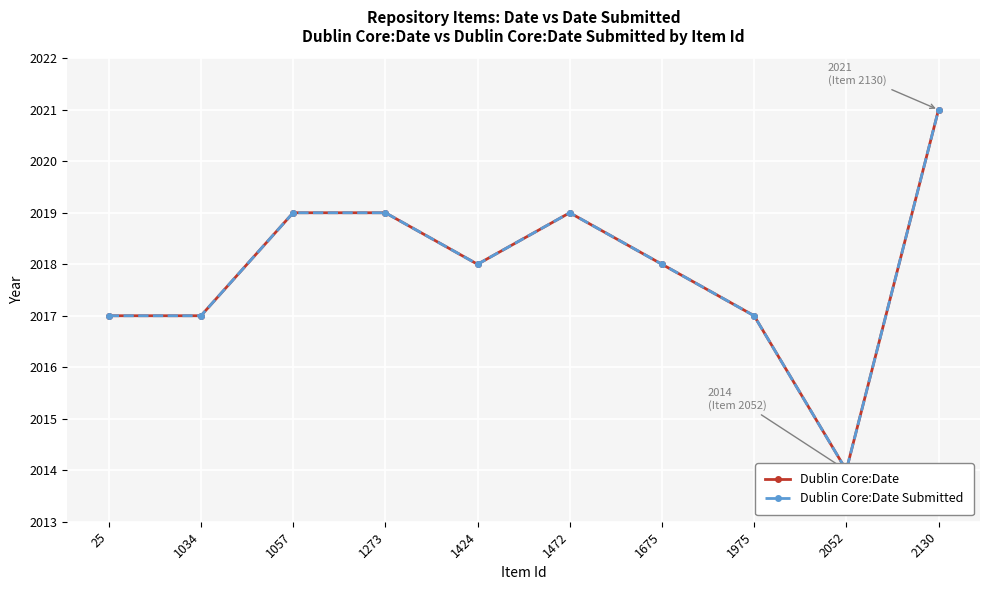

Which category has the lowest value across all series?

2052